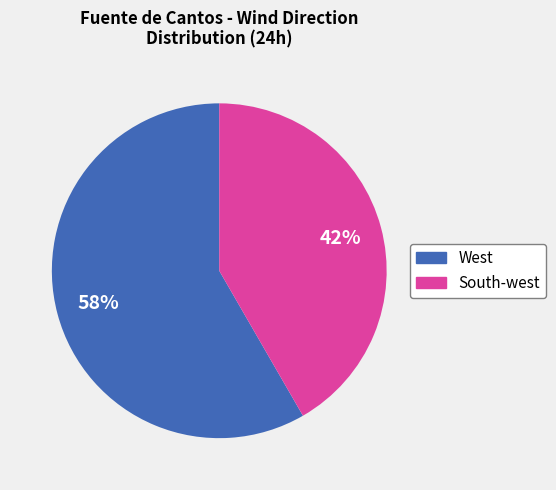

Which category has the smallest portion of the pie?

South-west